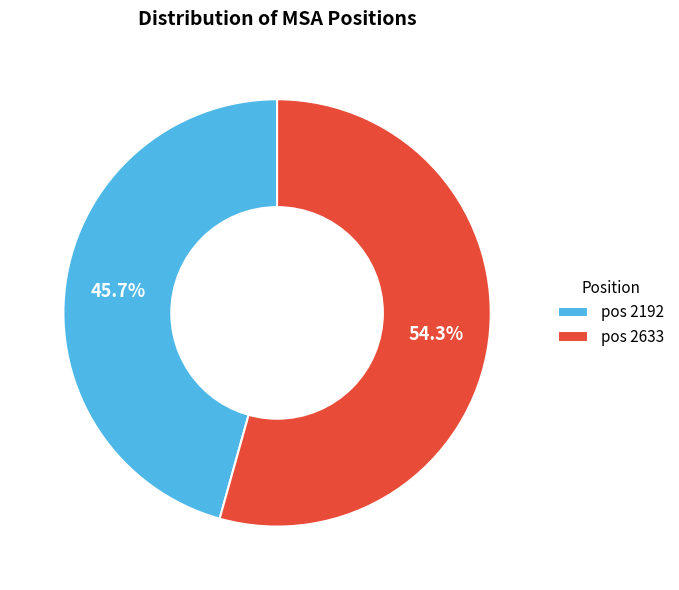

Is there any slice that represents more than half of the pie?

Yes